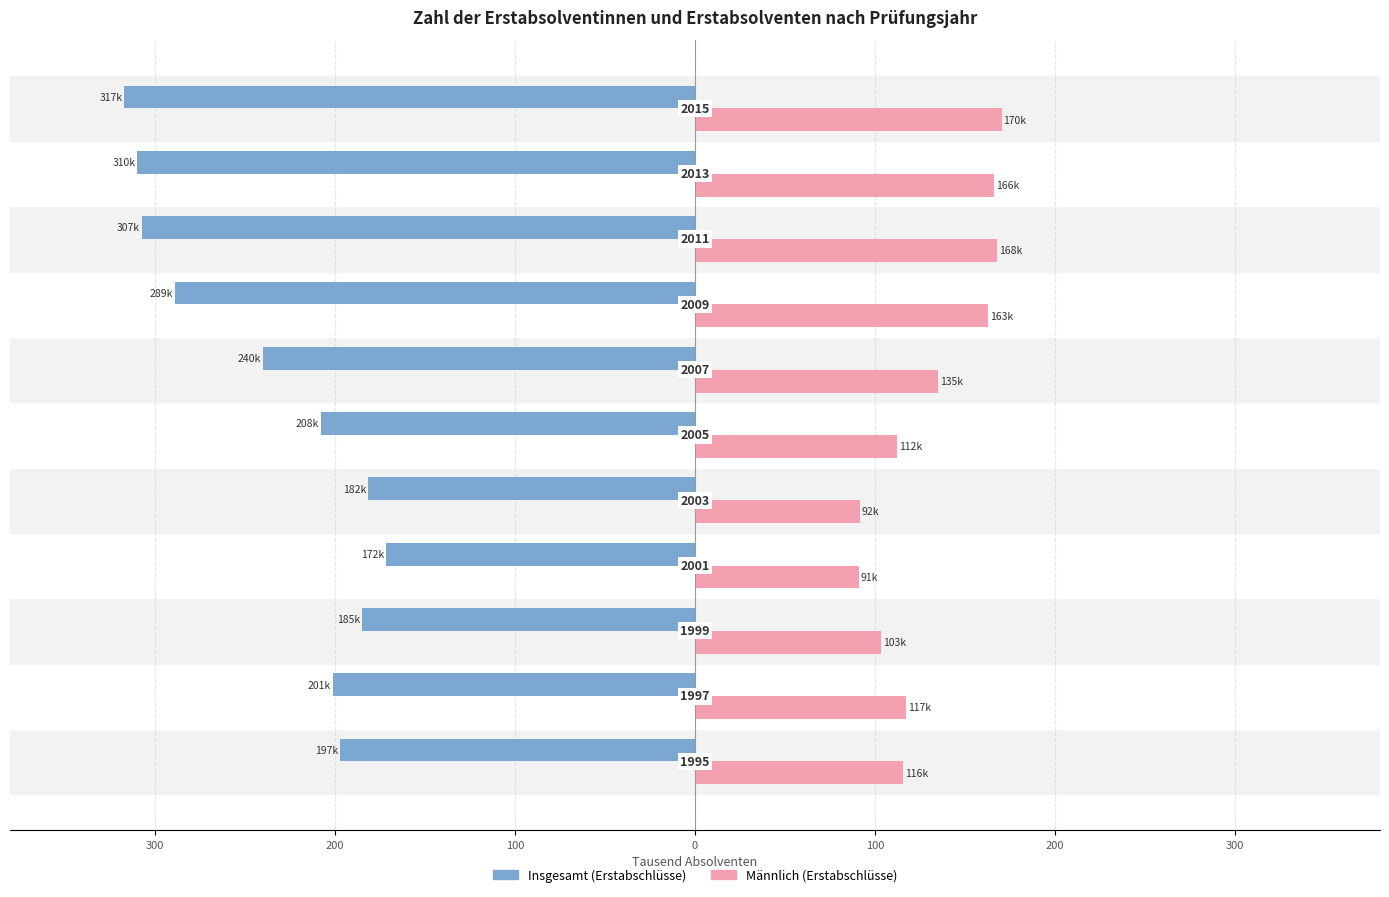

What are all the series names shown in the legend?

Insgesamt (Erstabschlüsse), Männlich (Erstabschlüsse)